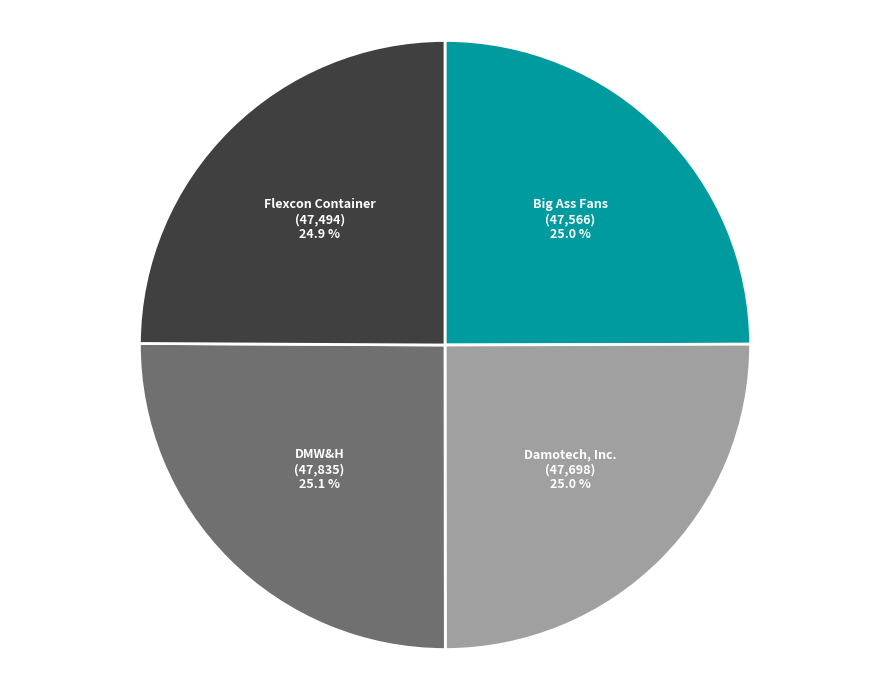

Does Flexcon Container account for over 50% of the chart?

No